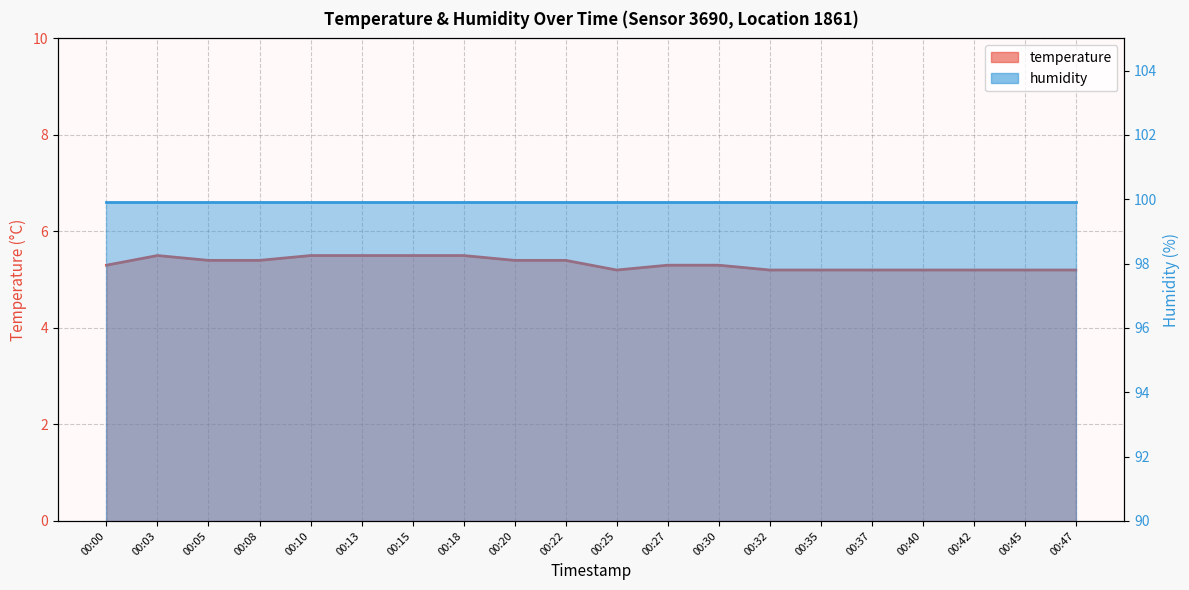

Rank the categories by value from highest to lowest.

00:03, 00:10, 00:13, 00:15, 00:18, 00:05, 00:08, 00:20, 00:22, 00:00, 00:27, 00:30, 00:25, 00:32, 00:35, 00:37, 00:40, 00:42, 00:45, 00:47